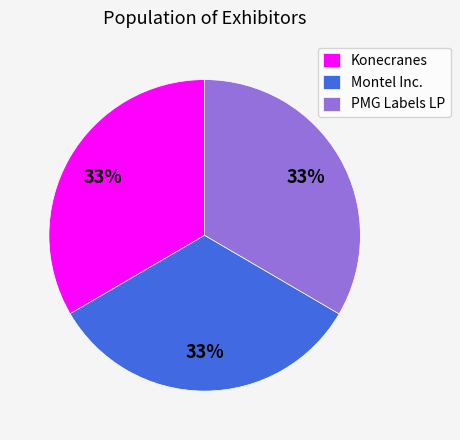

Is there a majority slice in this chart?

No